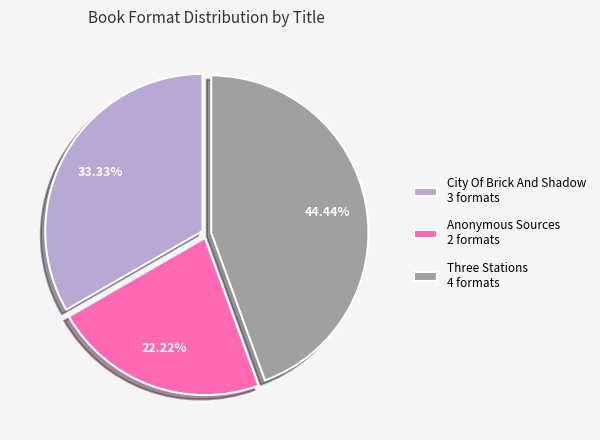

Does any single category account for the majority?

No